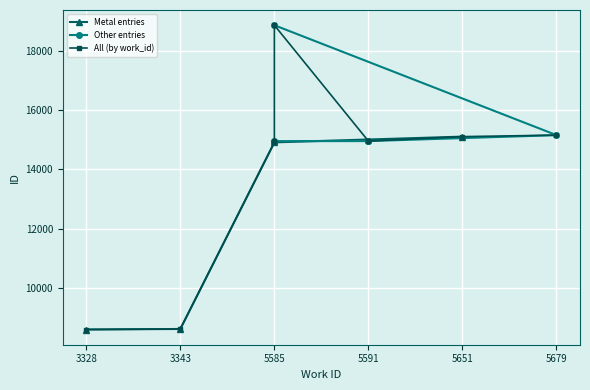

What is the greatest value displayed?

18860